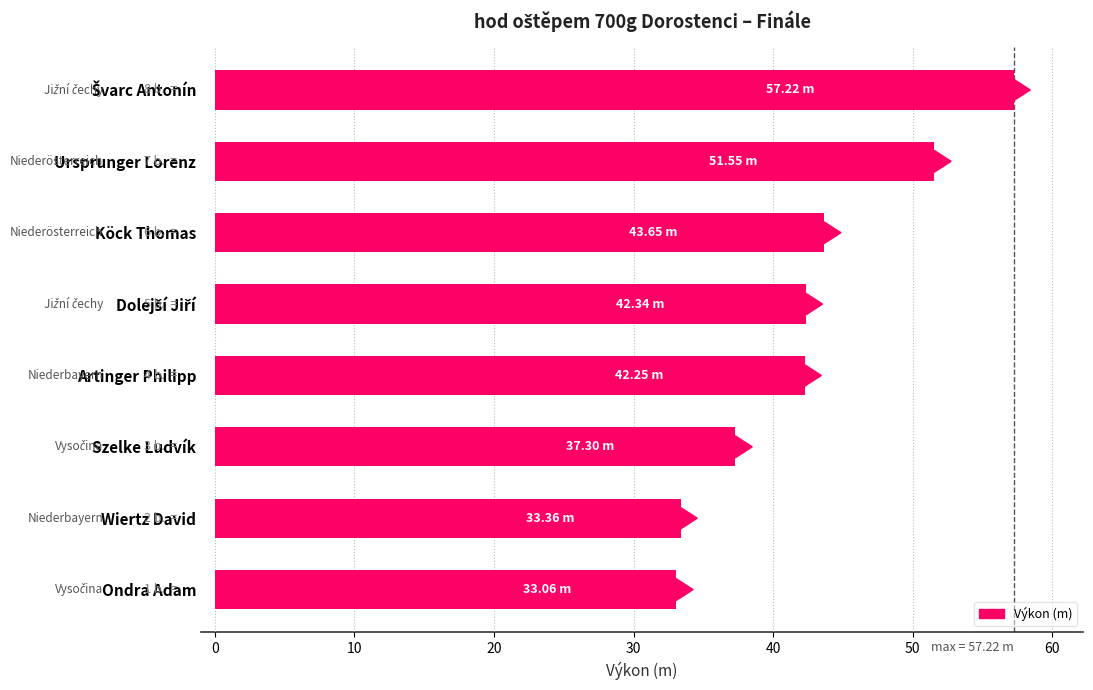

What is the difference between the maximum and minimum values?

24.2